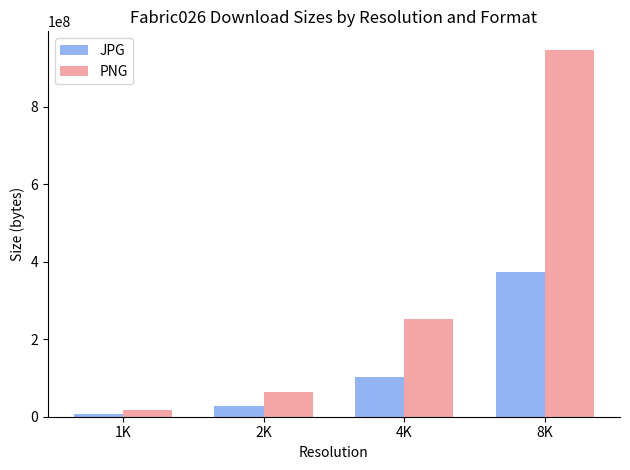

How many bars are there in each group?

2